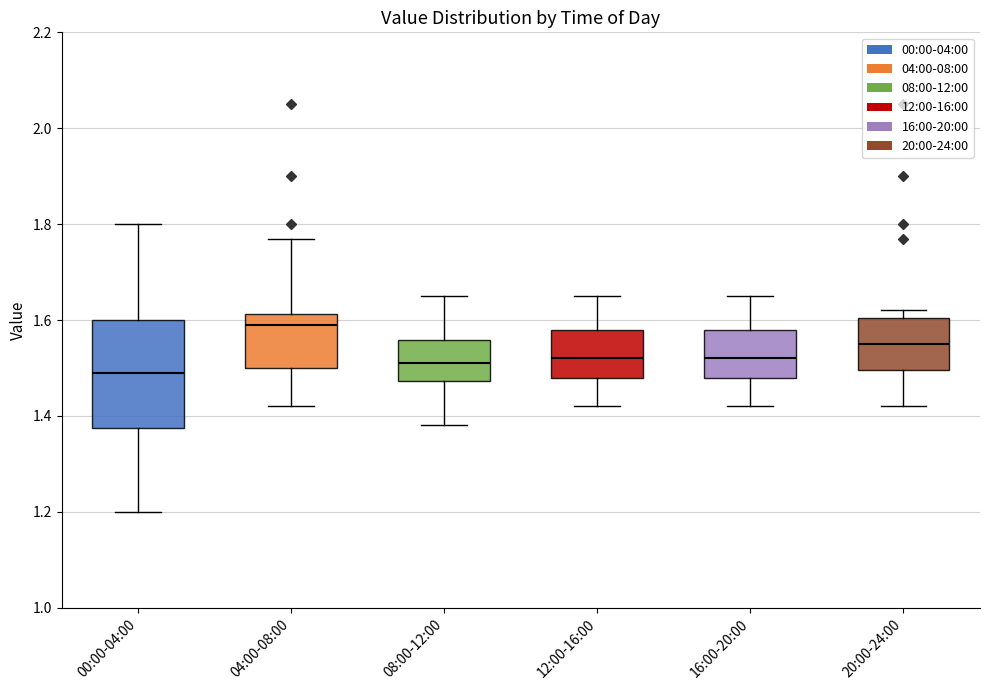

Reading left to right, transcribe this box plot: for each box, give where its median line is, the range the box spans, and where its two whiskers end, as read against the y-axis. The values are not printed on the chart, so give them approximately, as read against the axis.

00:00-04:00: median 1.50, box 1.38 to 1.60, whiskers 1.20 to 1.80
04:00-08:00: median 1.60, box 1.50 to 1.62, whiskers 1.42 to 1.78
08:00-12:00: median 1.52, box 1.48 to 1.56, whiskers 1.38 to 1.66
12:00-16:00: median 1.52, box 1.48 to 1.58, whiskers 1.42 to 1.66
16:00-20:00: median 1.52, box 1.48 to 1.58, whiskers 1.42 to 1.66
20:00-24:00: median 1.56, box 1.50 to 1.60, whiskers 1.42 to 1.62